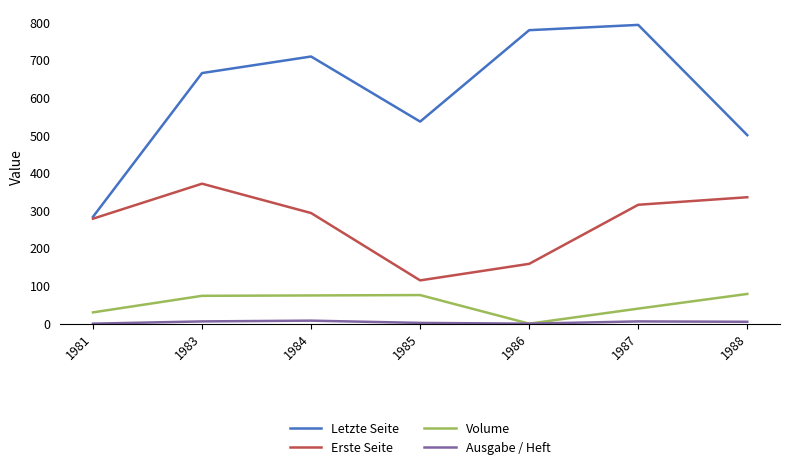

Does the chart display data point markers on the line(s)?

No